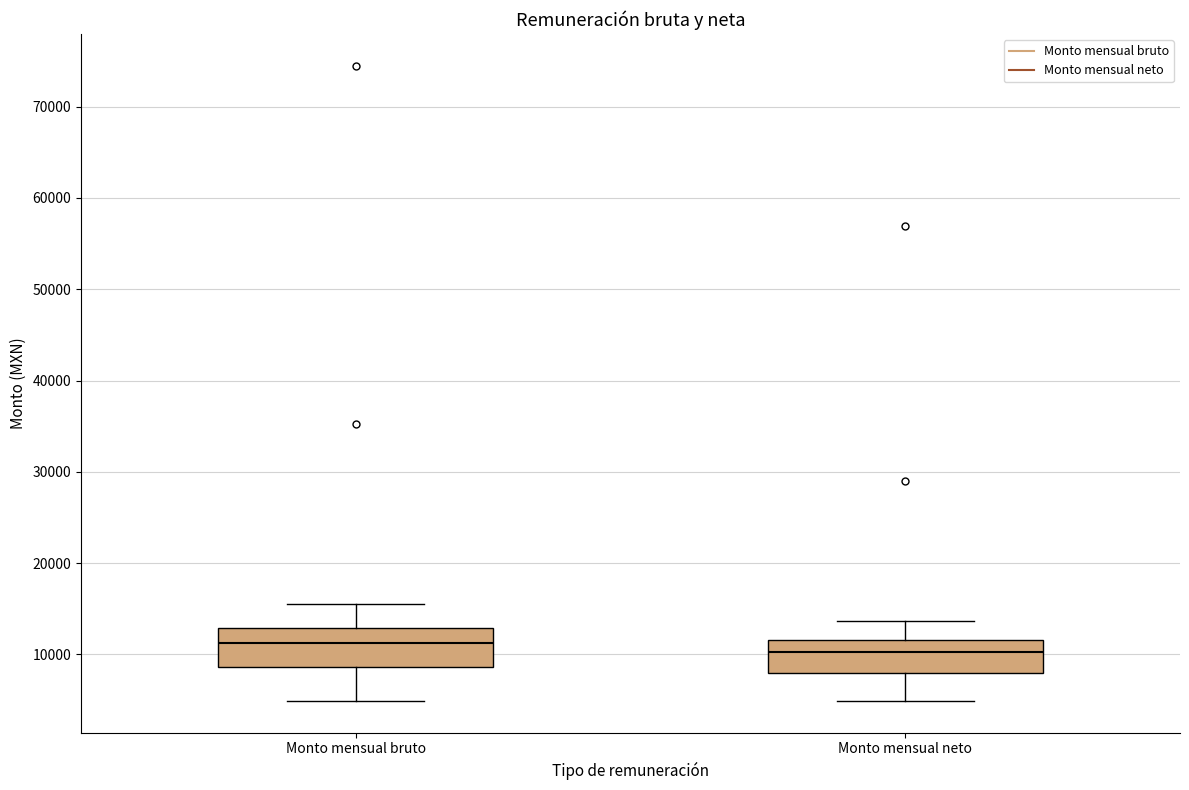

Where is the lower edge of the box for Monto mensual bruto on the y-axis? The values are not printed on the chart, so give them approximately, as read against the axis.

9000